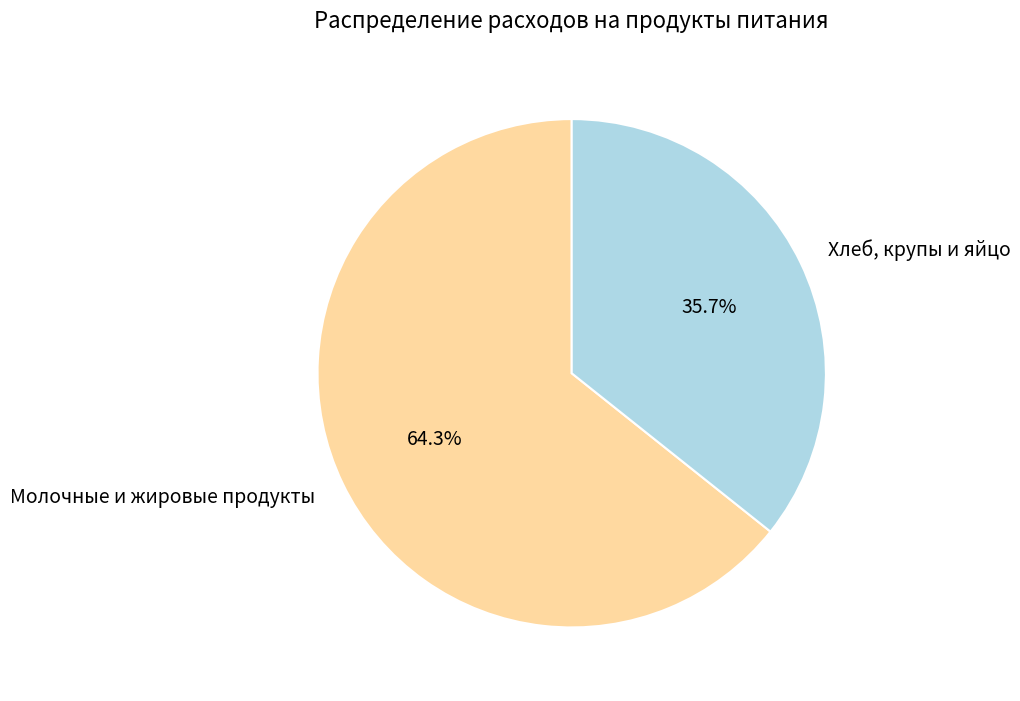

What is the ratio of the value at Молочные и жировые продукты to the value at Хлеб, крупы и яйцо?

1.8